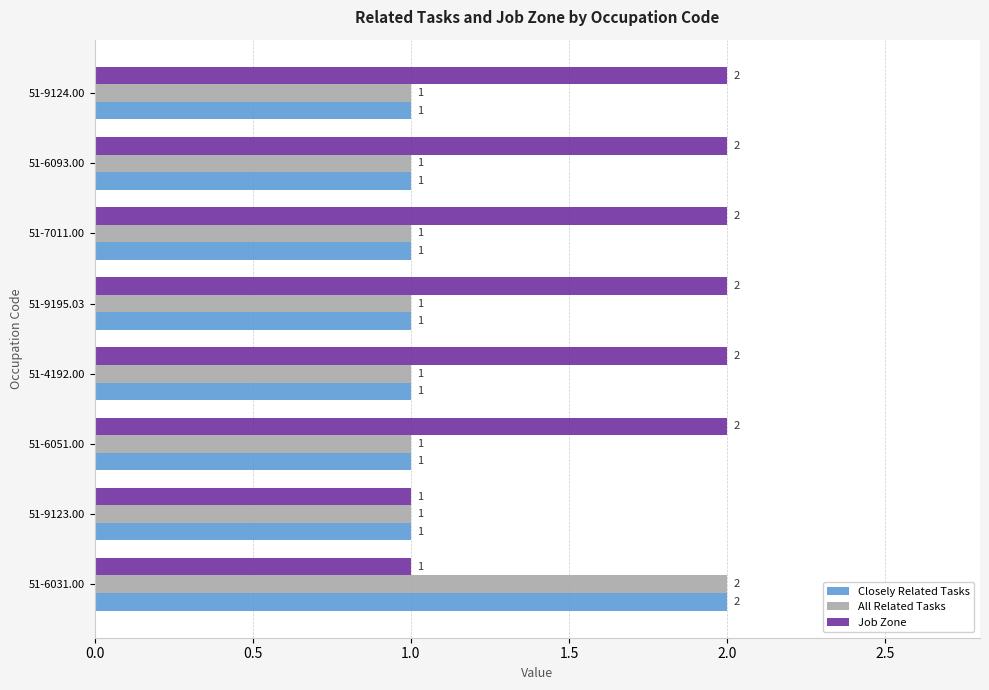

How many categories are shown in the chart?

8